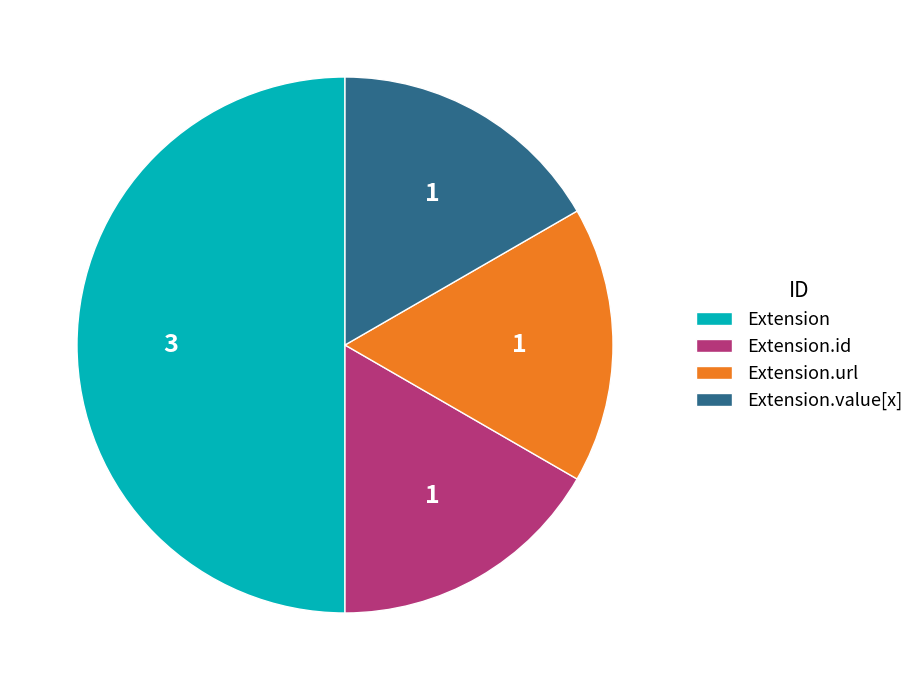

Which slice is the largest?

Extension